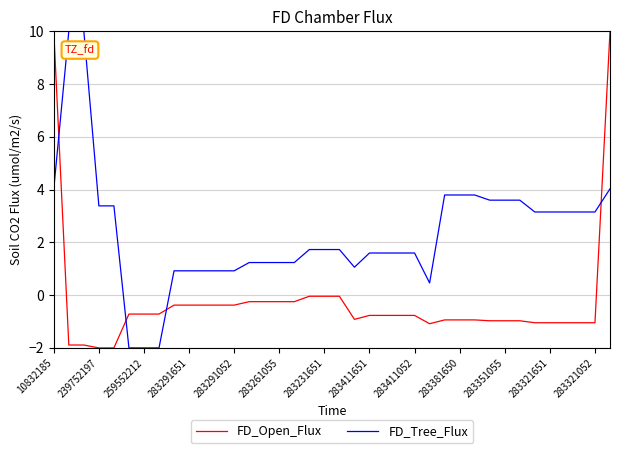

Rank the series by their average value, from highest to lowest.

FD_Tree_Flux, FD_Open_Flux